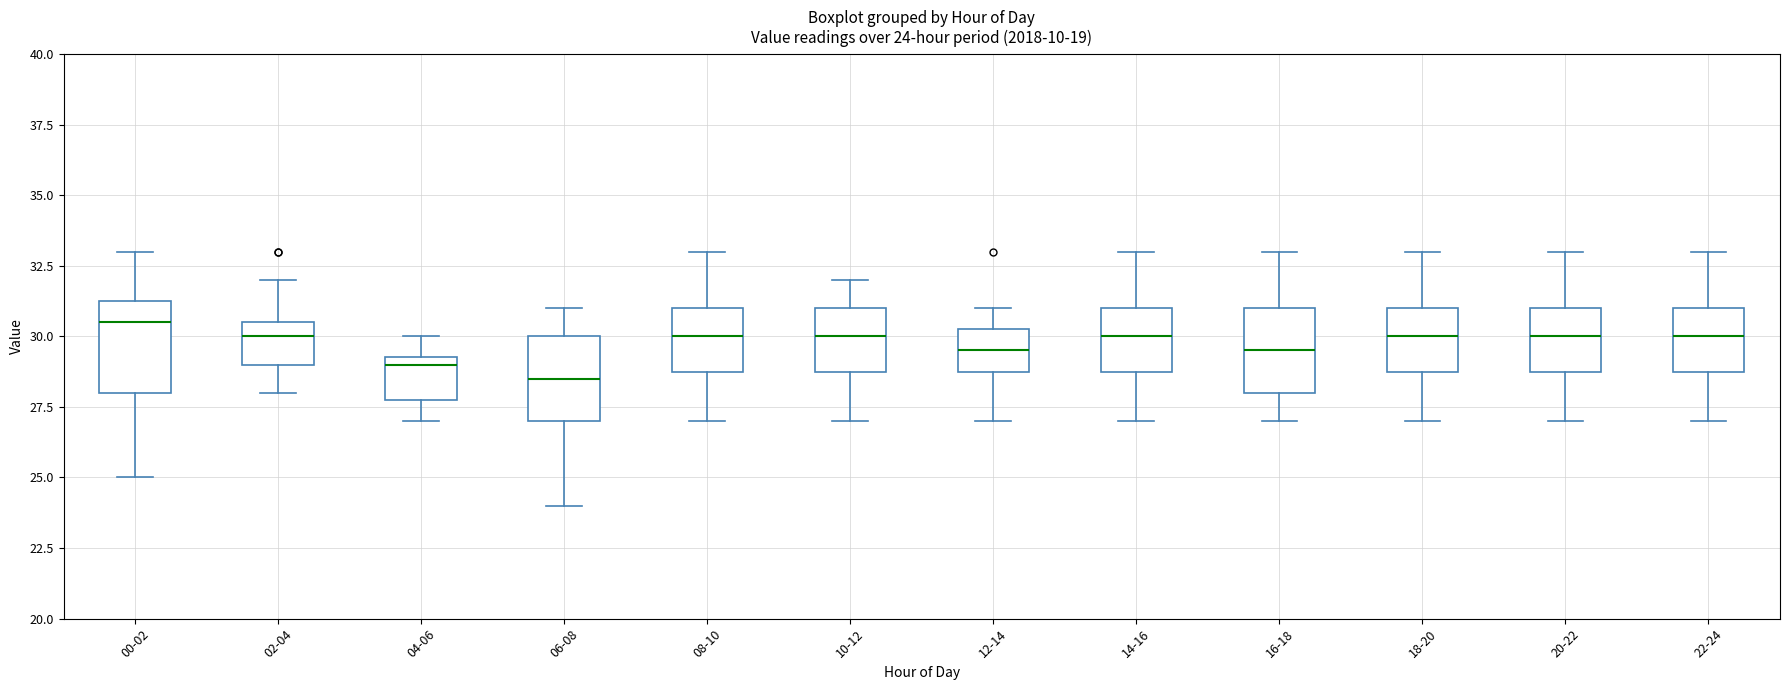

Which box's median line is the highest?

00-02